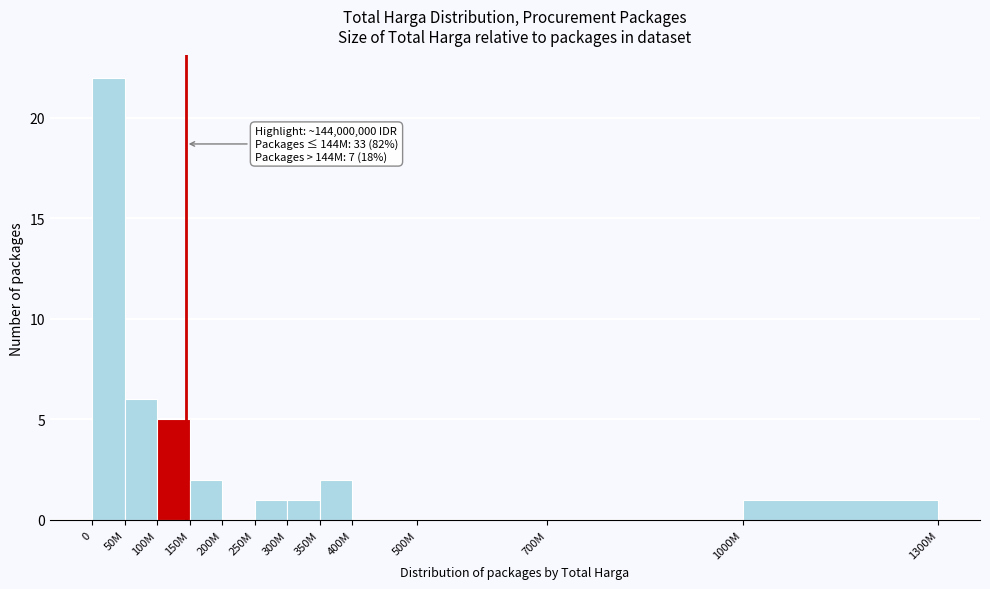

Reading left to right, extract all data points from this chart.

0=22	50M=6	100M=5	150M=2	200M=0	250M=1	300M=1	350M=2	400M=0	500M=0	700M=0	1000M=1